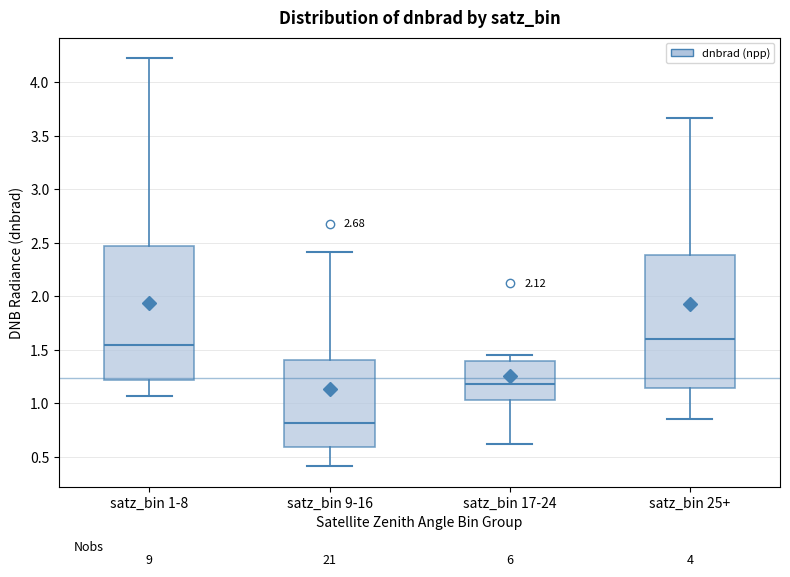

Reading left to right, transcribe this box plot: for each box, give where its median line is, the range the box spans, and where its two whiskers end, as read against the y-axis. The values are not printed on the chart, so give them approximately, as read against the axis.

satz_bin 1-8: median 1.55, box 1.20 to 2.45, whiskers 1.05 to 4.25
satz_bin 9-16: median 0.80, box 0.60 to 1.40, whiskers 0.40 to 2.40
satz_bin 17-24: median 1.20, box 1.05 to 1.40, whiskers 0.60 to 1.45
satz_bin 25+: median 1.60, box 1.15 to 2.40, whiskers 0.85 to 3.65